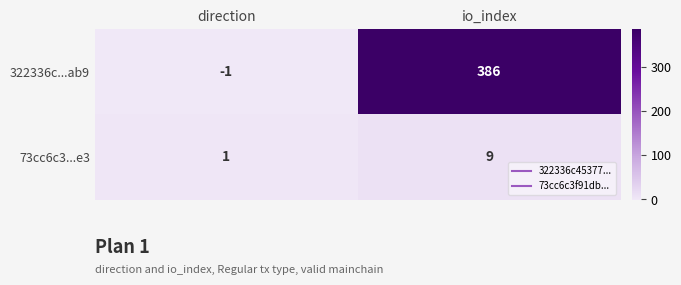

Reading left to right, extract all data points from this chart.

322336c...ab9: direction=-1	io_index=386
73cc6c3...e3: direction=1	io_index=9